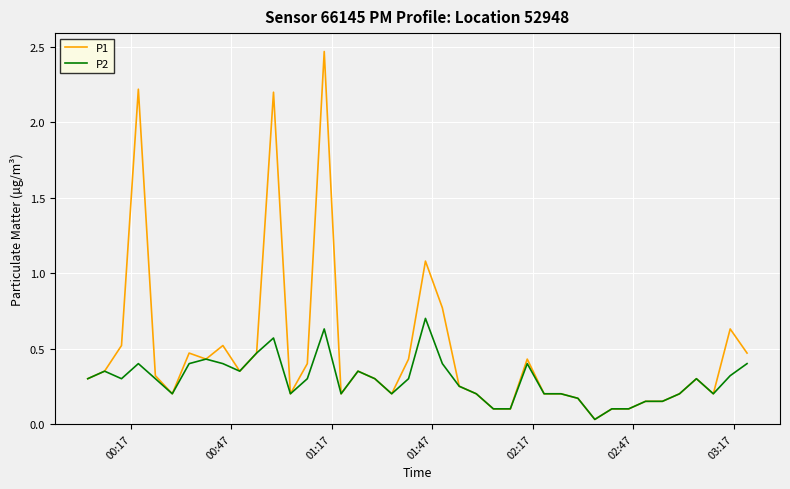

What is the maximum value for P2?

0.7